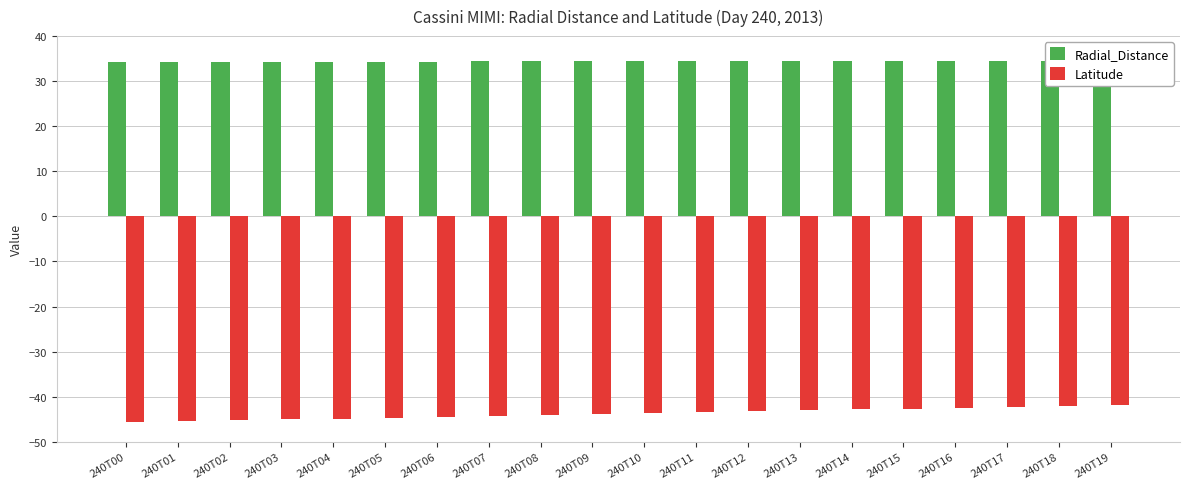

What is the difference between the Radial_Distance values at 240T11 and 240T03?

0.1